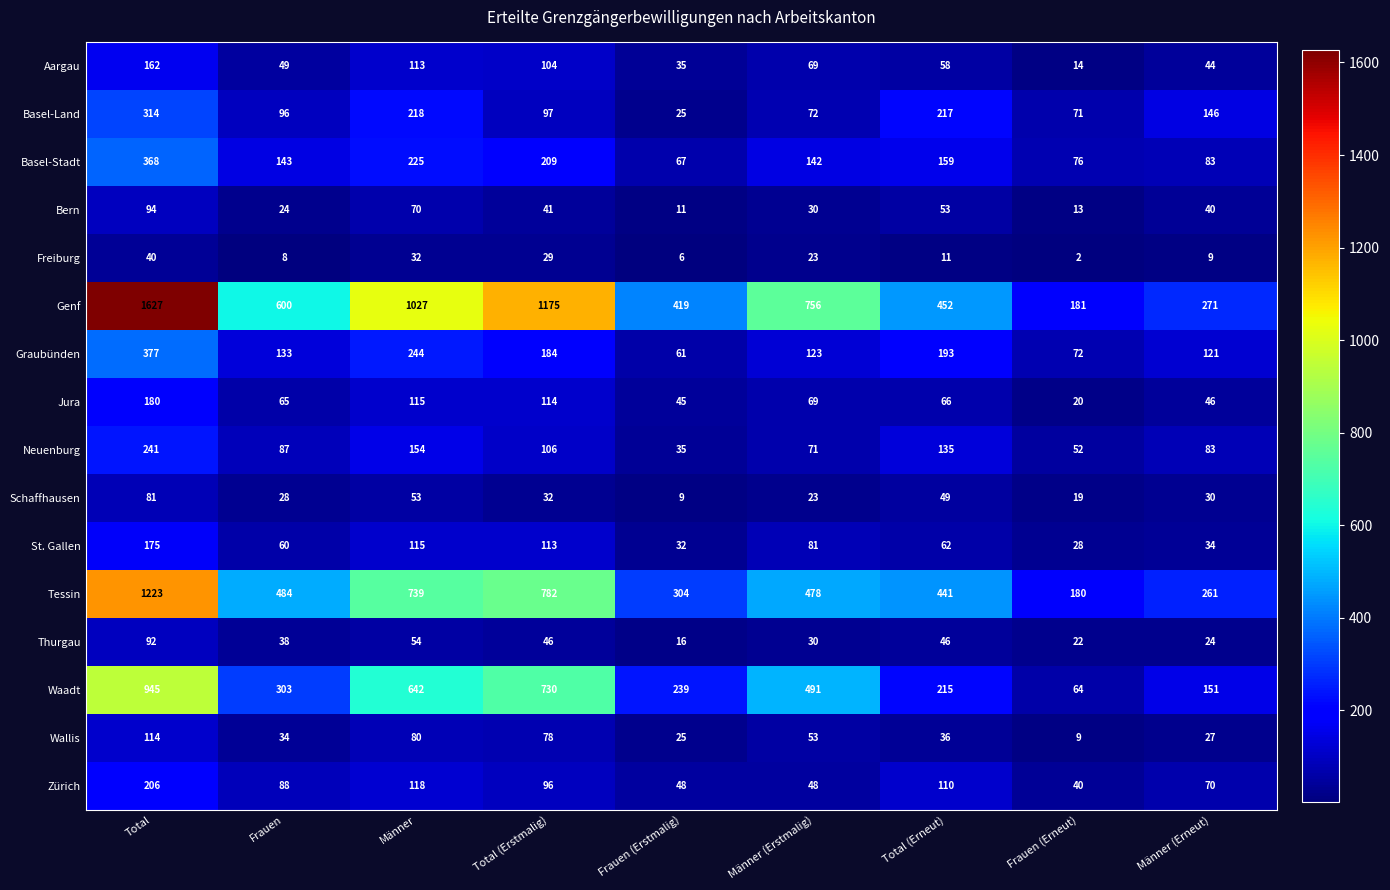

Which series has the largest range (max minus min)?

Genf